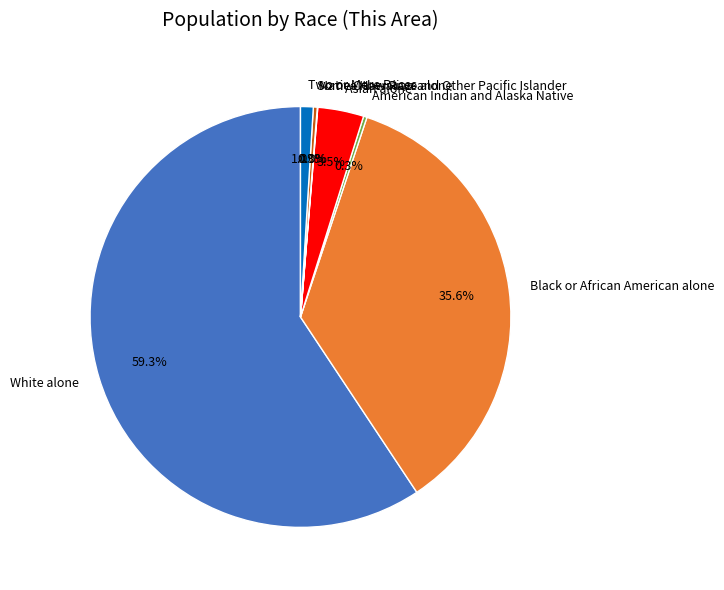

Which slice is the largest?

White alone